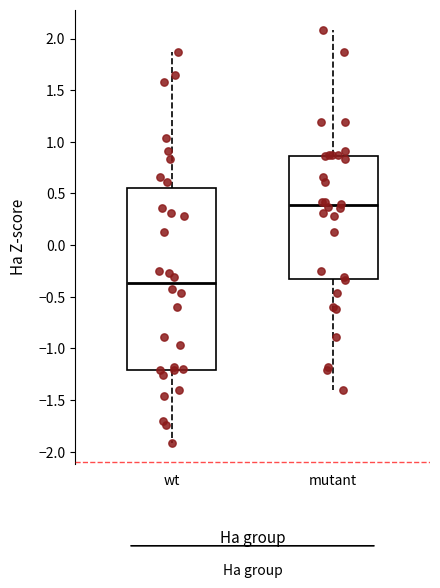

Which box has the lowest median line?

wt